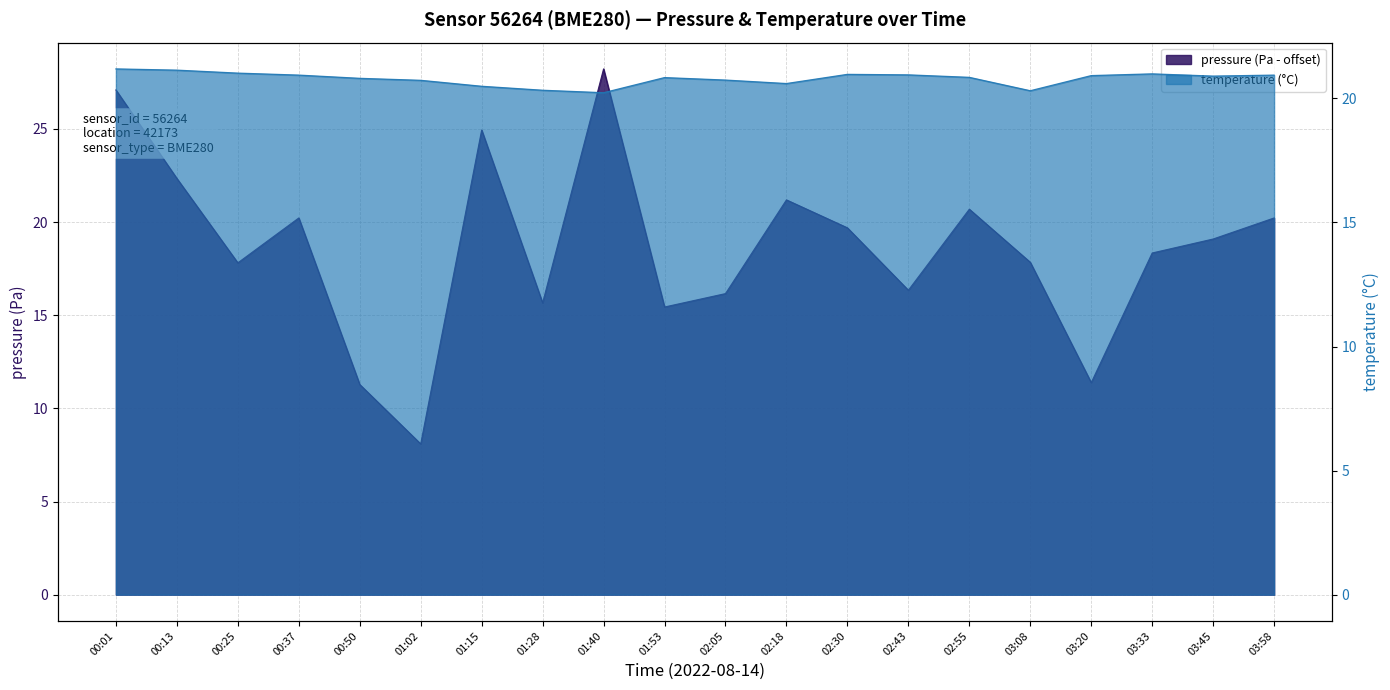

In temperature, how many points are higher than both neighbors (excluding endpoints)?

3